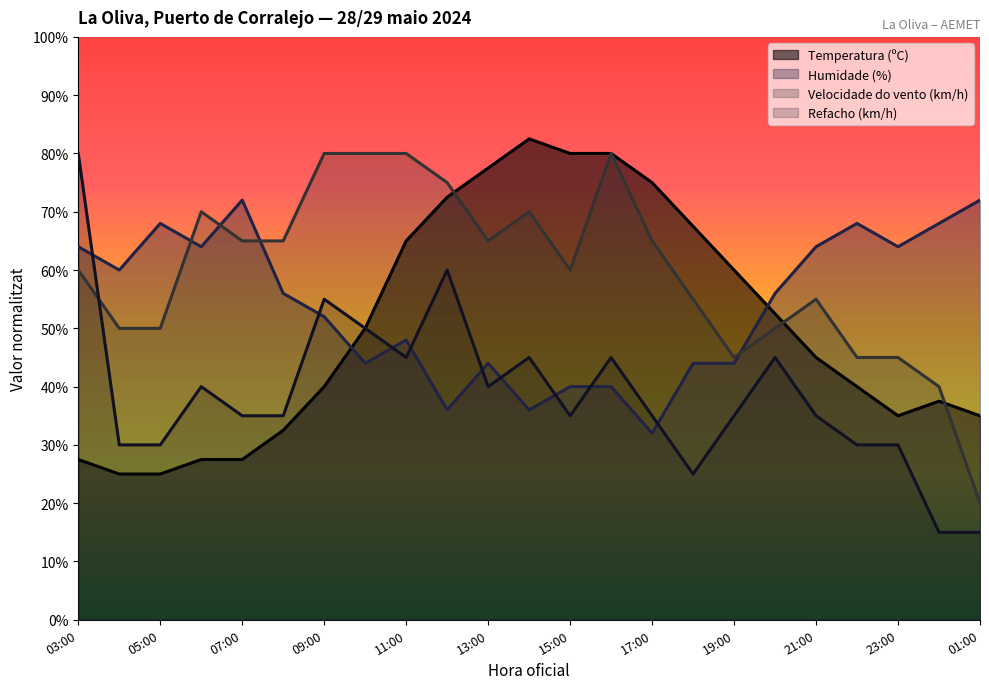

After their last crossing, which series has the higher values: Velocidade do vento (km/h) or Humidade (%)?

Humidade (%)